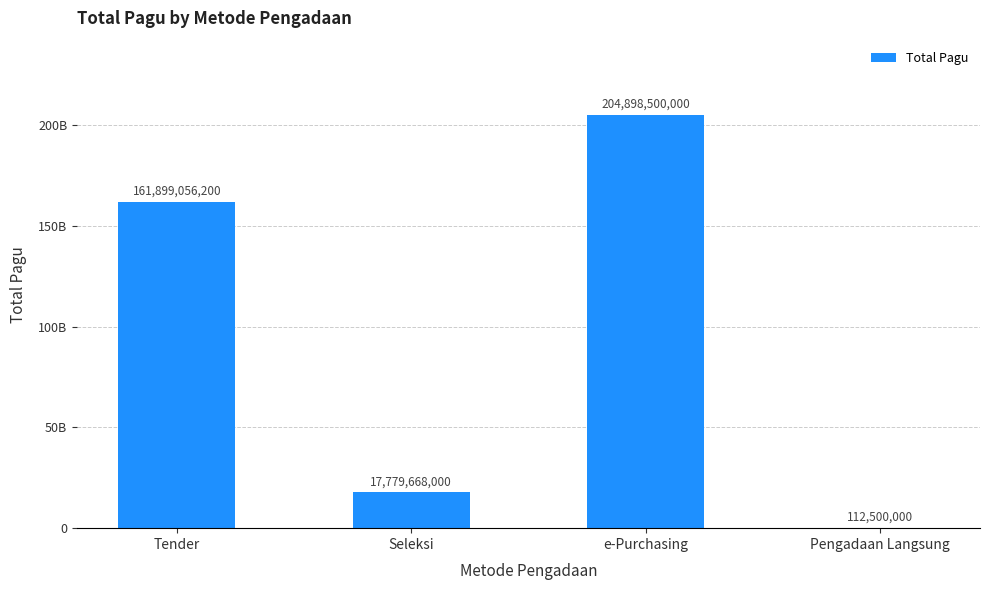

Where is the data nearest to the value 102505500000?

Tender